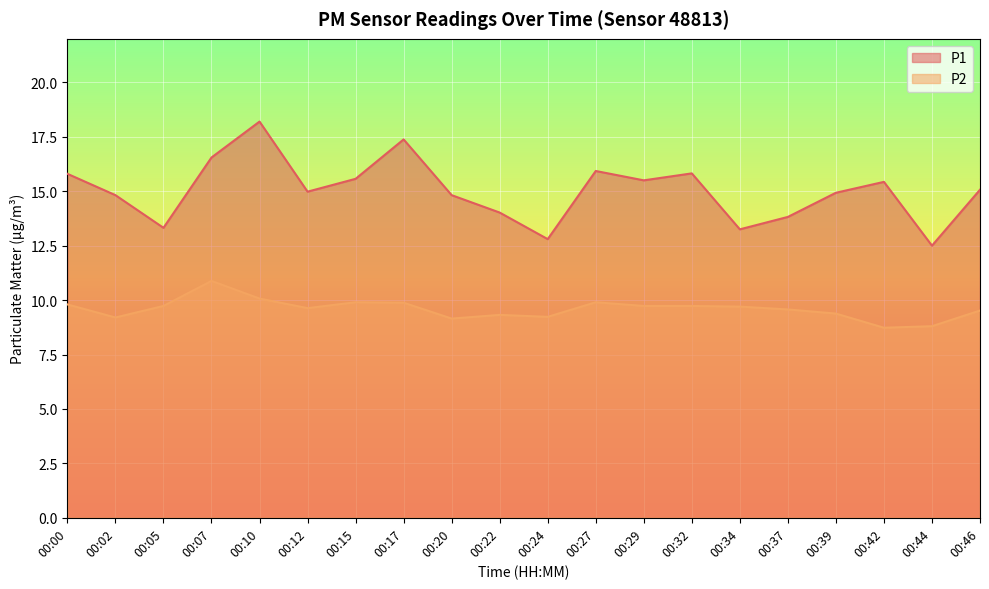

What is the sum of the P2 values at 00:15 and 00:27?

19.8